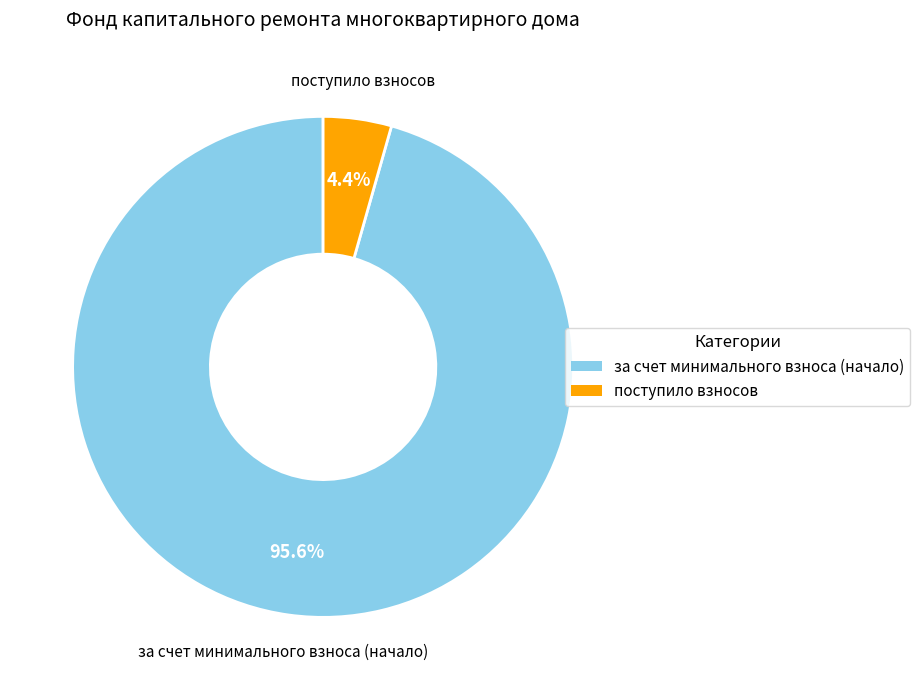

Is there a majority slice in this chart?

Yes